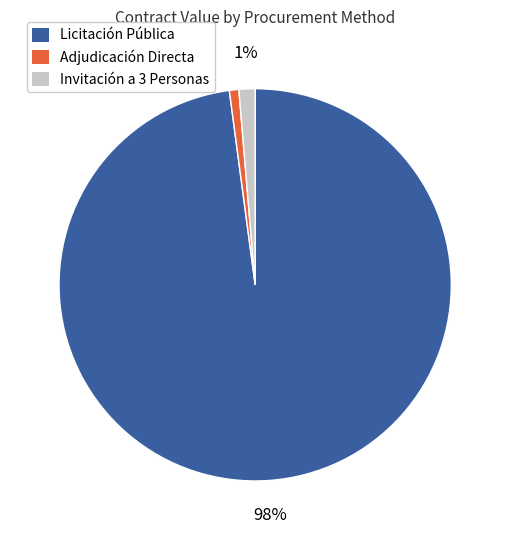

Is there any slice that represents more than half of the pie?

Yes